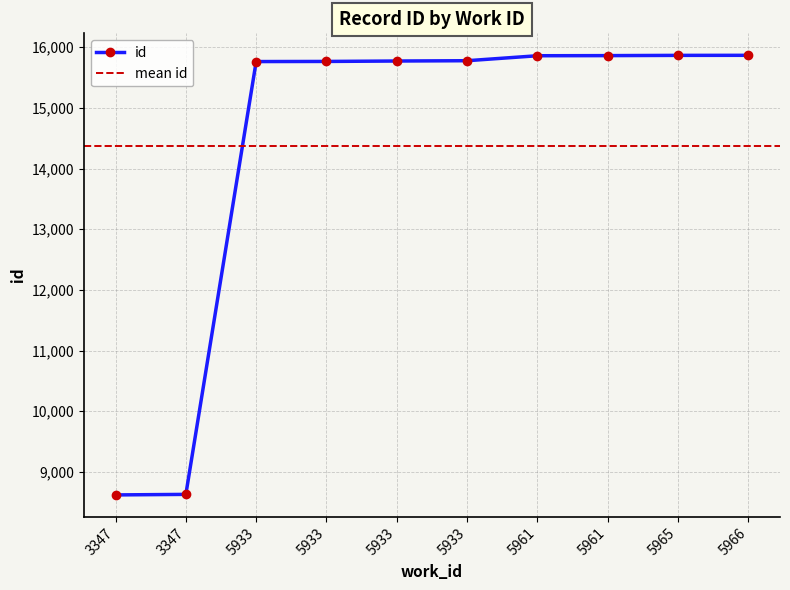

What is the sum of all values?

143785